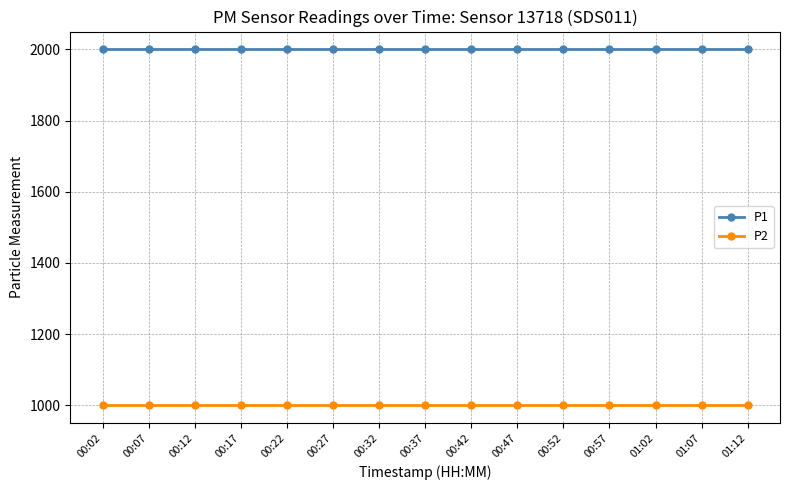

The value of P1 at 00:02 is 1277.8. True or false?

False